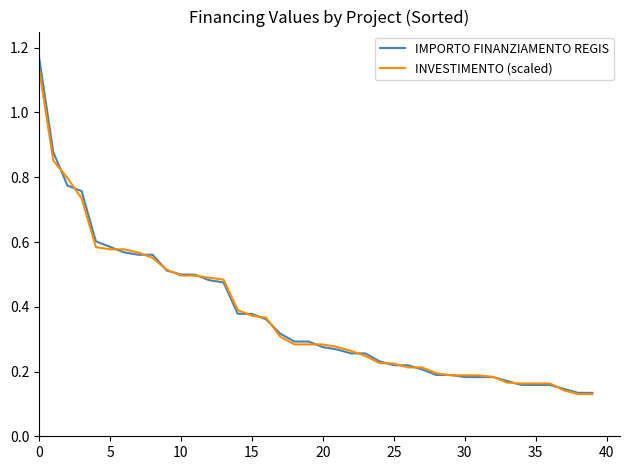

Which series has the largest range (max minus min)?

IMPORTO FINANZIAMENTO REGIS